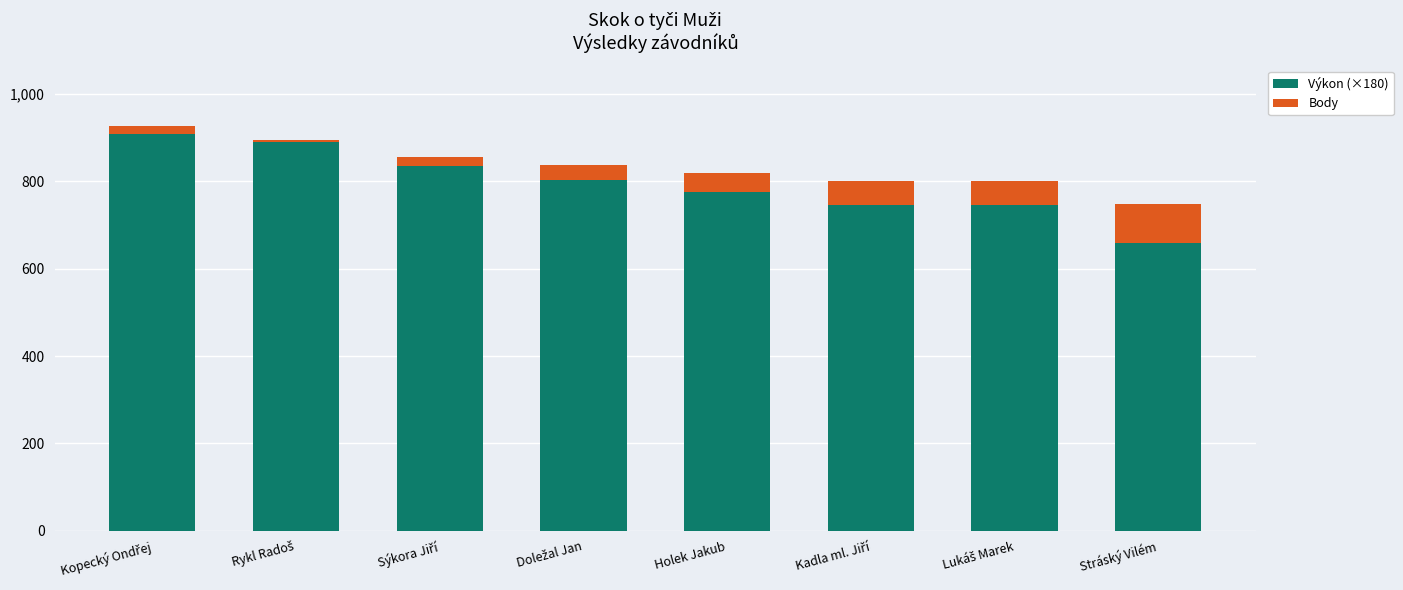

Reading left to right, what are all the values shown in this chart?

Výkon (×180): Kopecký Ondřej=909.0	Rykl Radoš=891.0	Sýkora Jiří=855.0	Doležal Jan=837.0	Holek Jakub=819.0	Kadla ml. Jiří=801.0	Lukáš Marek=801.0	Stráský Vilém=747.0
Body: Kopecký Ondřej=17.0	Rykl Radoš=4.0	Sýkora Jiří=-21.0	Doležal Jan=-33.0	Holek Jakub=-44.0	Kadla ml. Jiří=-55.0	Lukáš Marek=-55.0	Stráský Vilém=-88.0